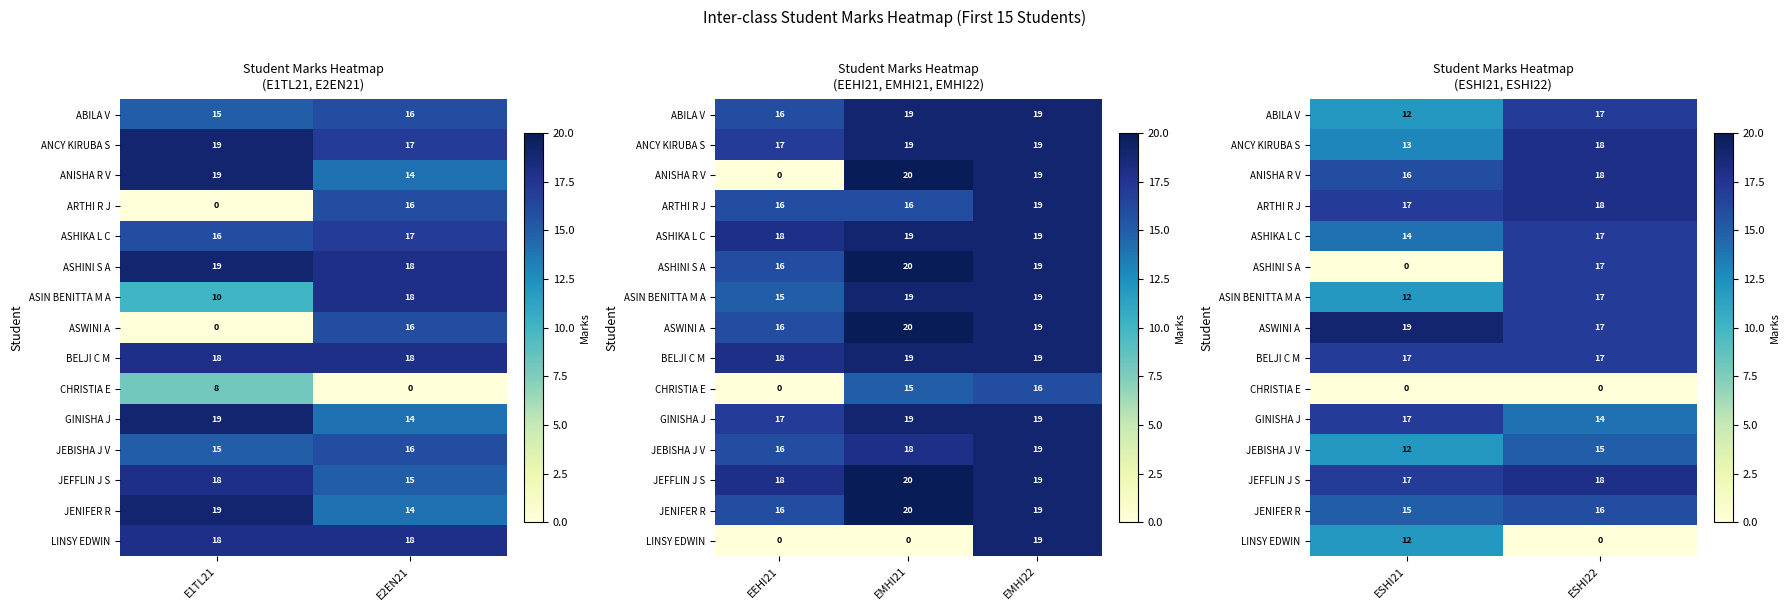

Count the JEBISHA J V values in the range 12 to 15.

2